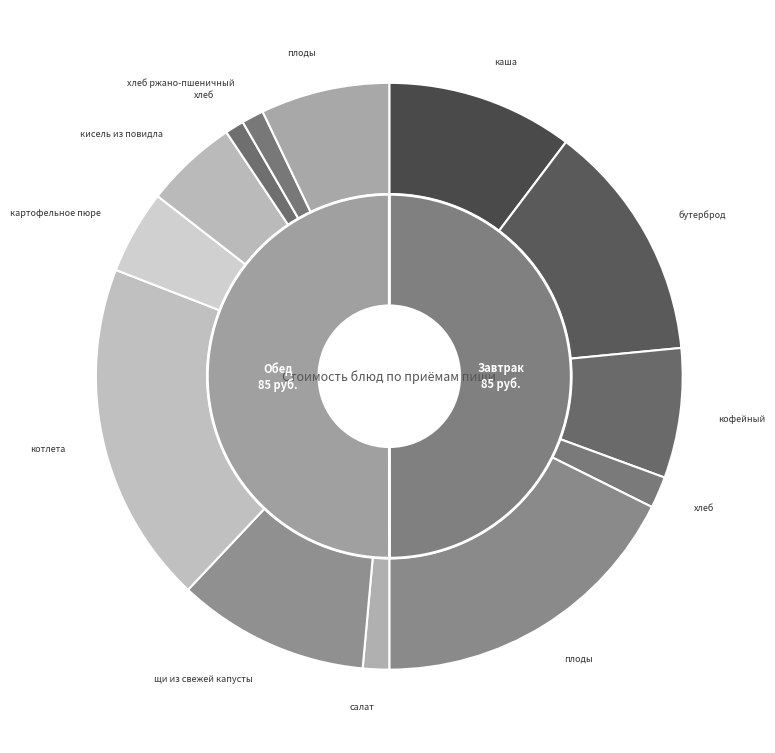

How many segments does this pie chart have?

13